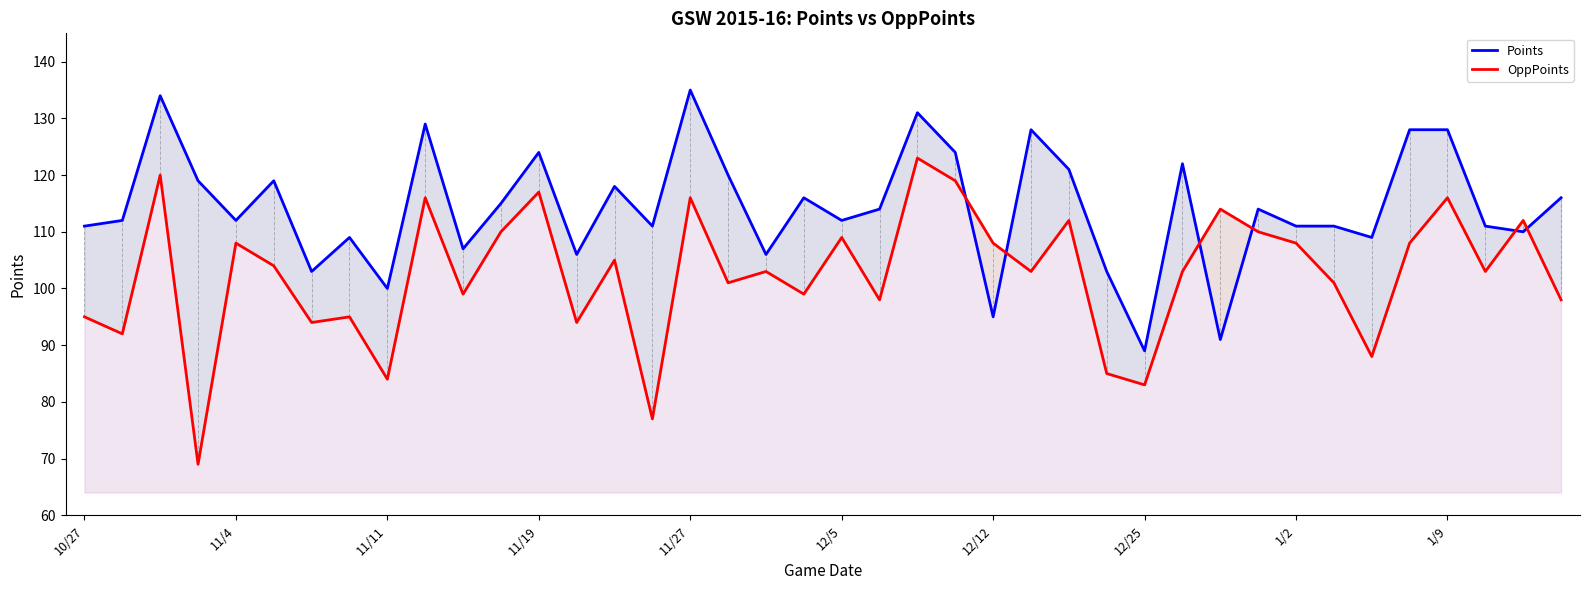

What is the average value of the Points series?

114